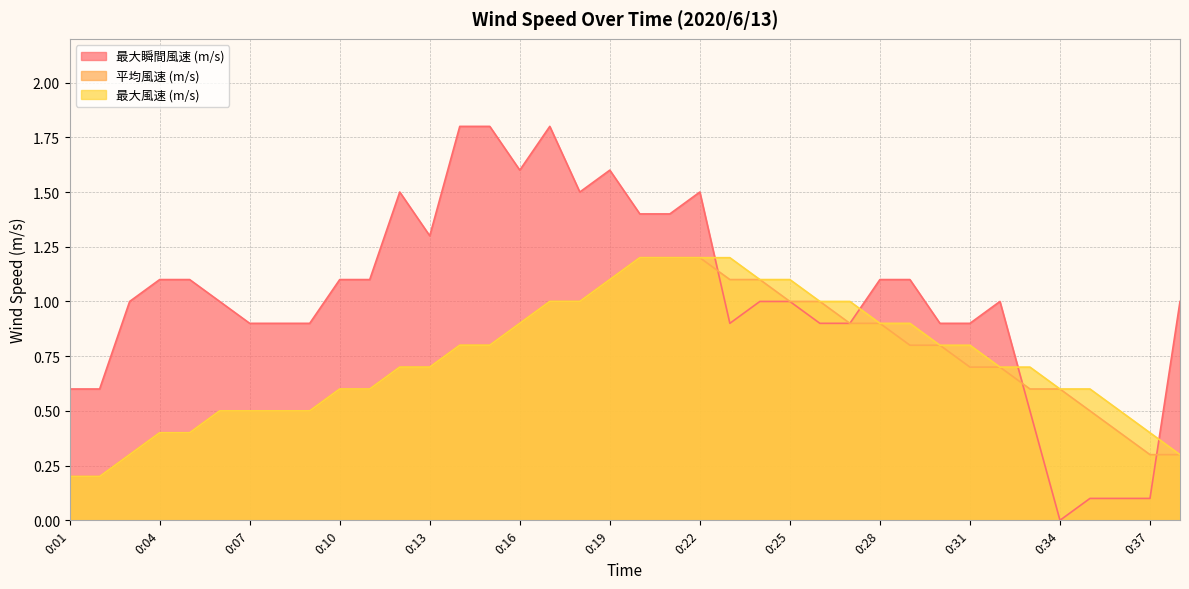

What is the value of the 最大風速 (m/s) point at the 17th from the left?

1.0